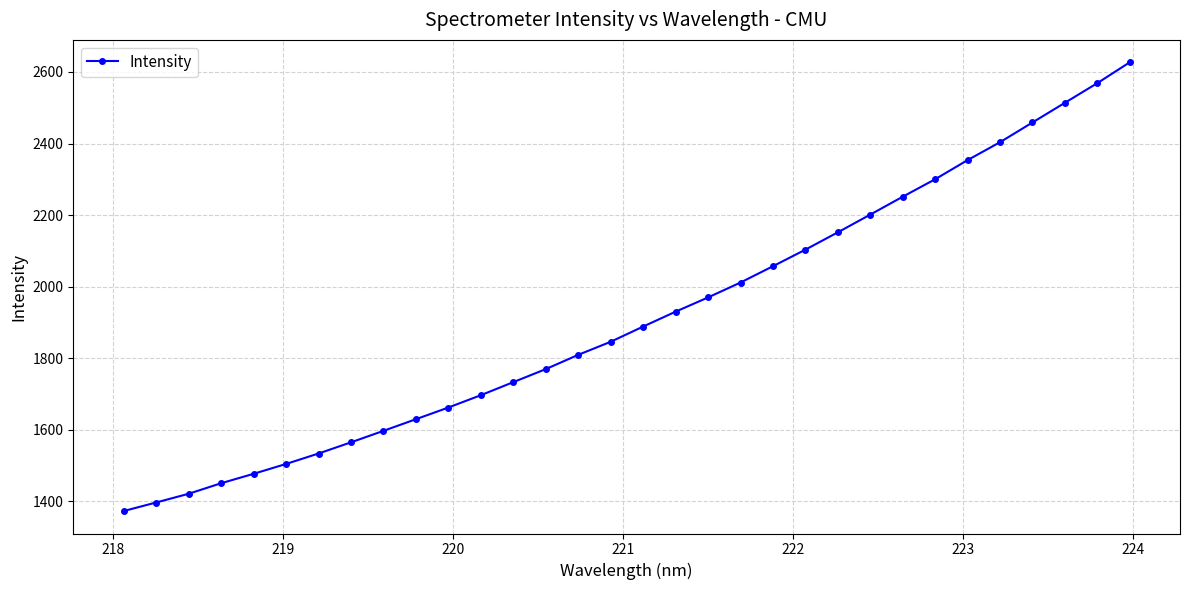

What is the value of the 13th point from the left?

1733.3